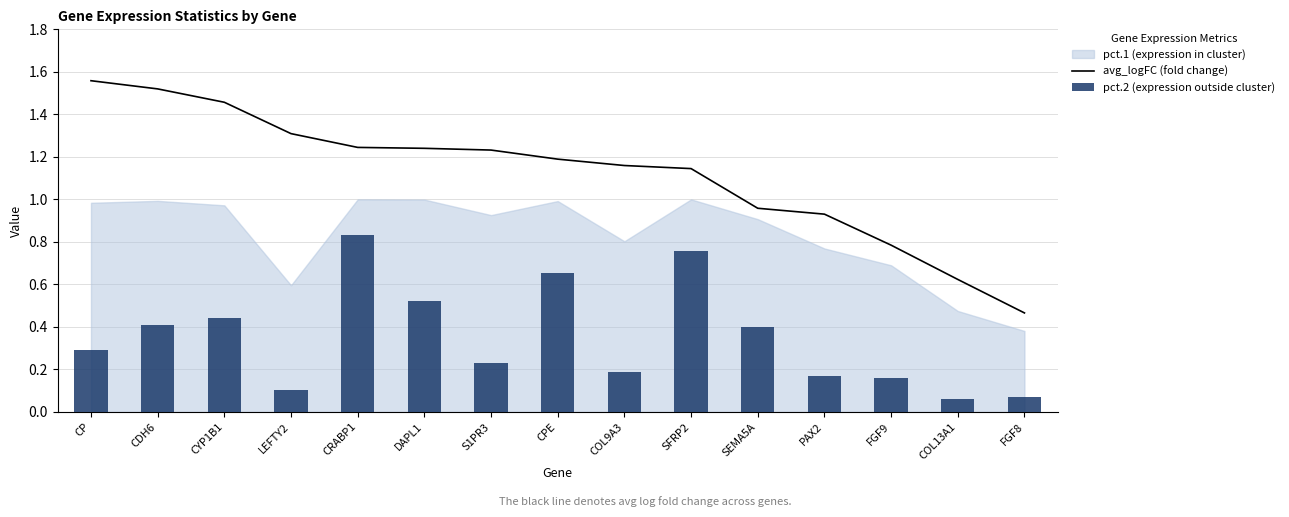

At which label does avg_logFC (fold change) first exceed 1?

CP